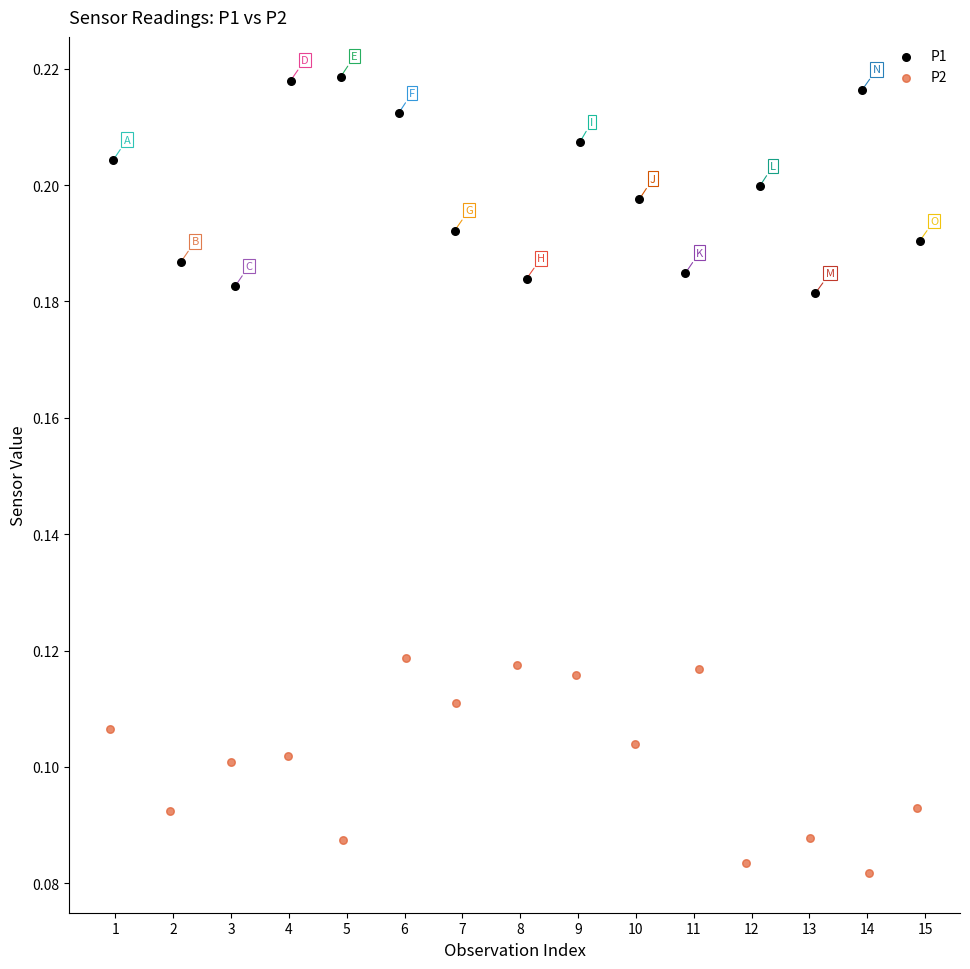

Which series reaches the minimum Y coordinate?

P2